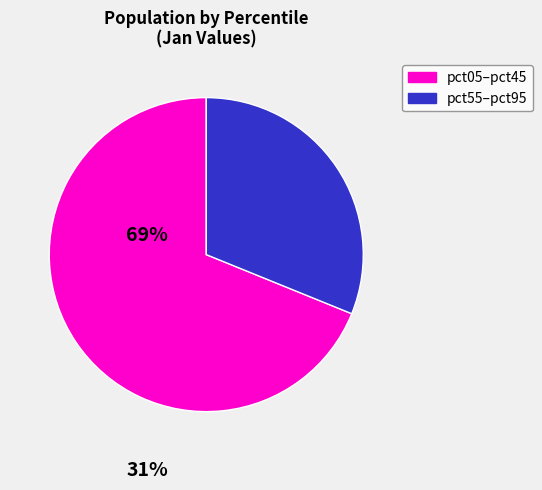

How many segments does this pie chart have?

2